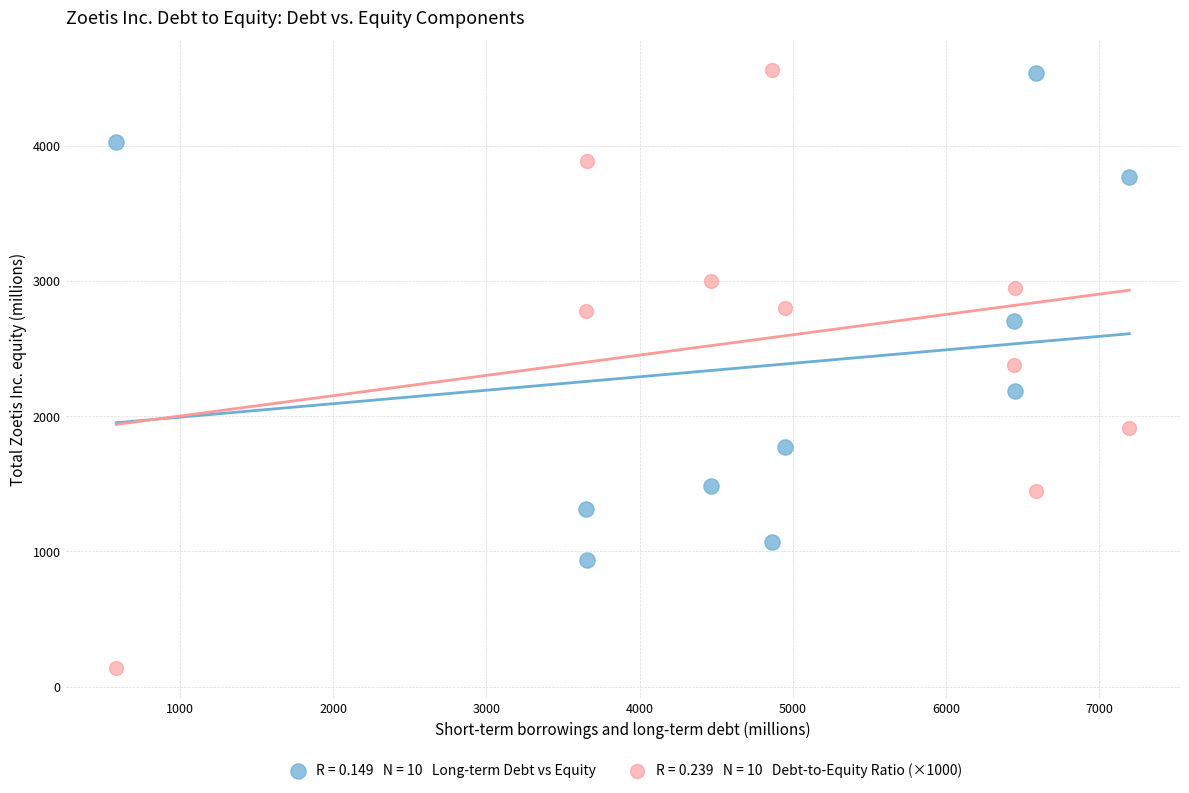

Across all data points, what is the range of Y values (max minus min)?

4420